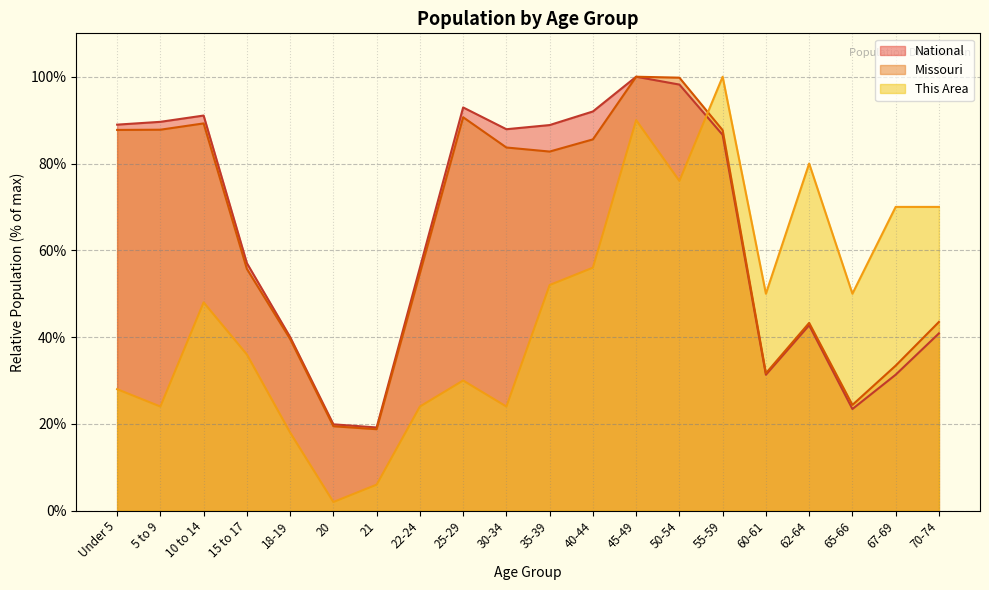

True or false: This Area and Missouri cross at least once.

True